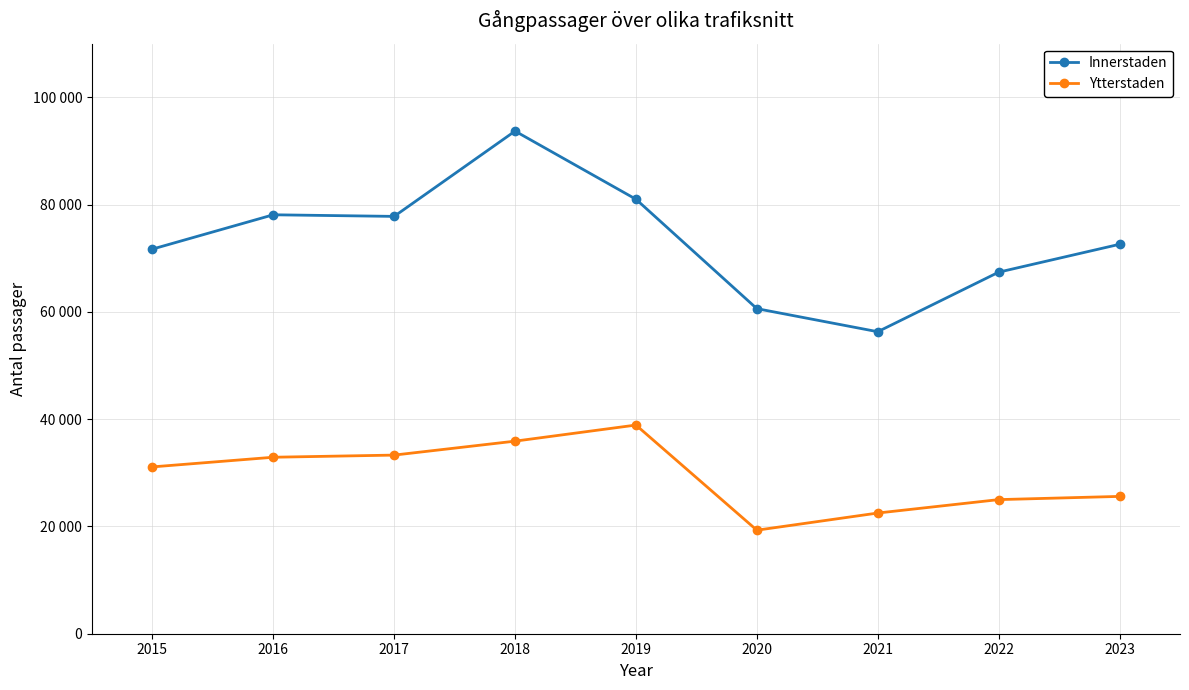

Where is Ytterstaden nearest to the value 29100?

2015